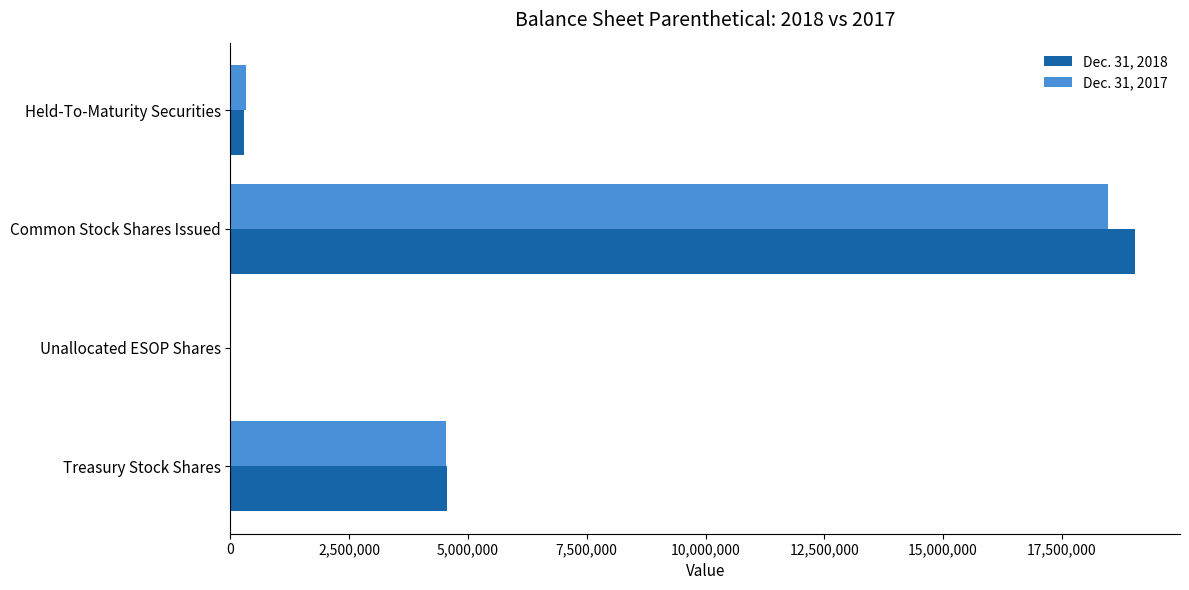

At which category is the sum across all series the highest?

Common Stock Shares Issued